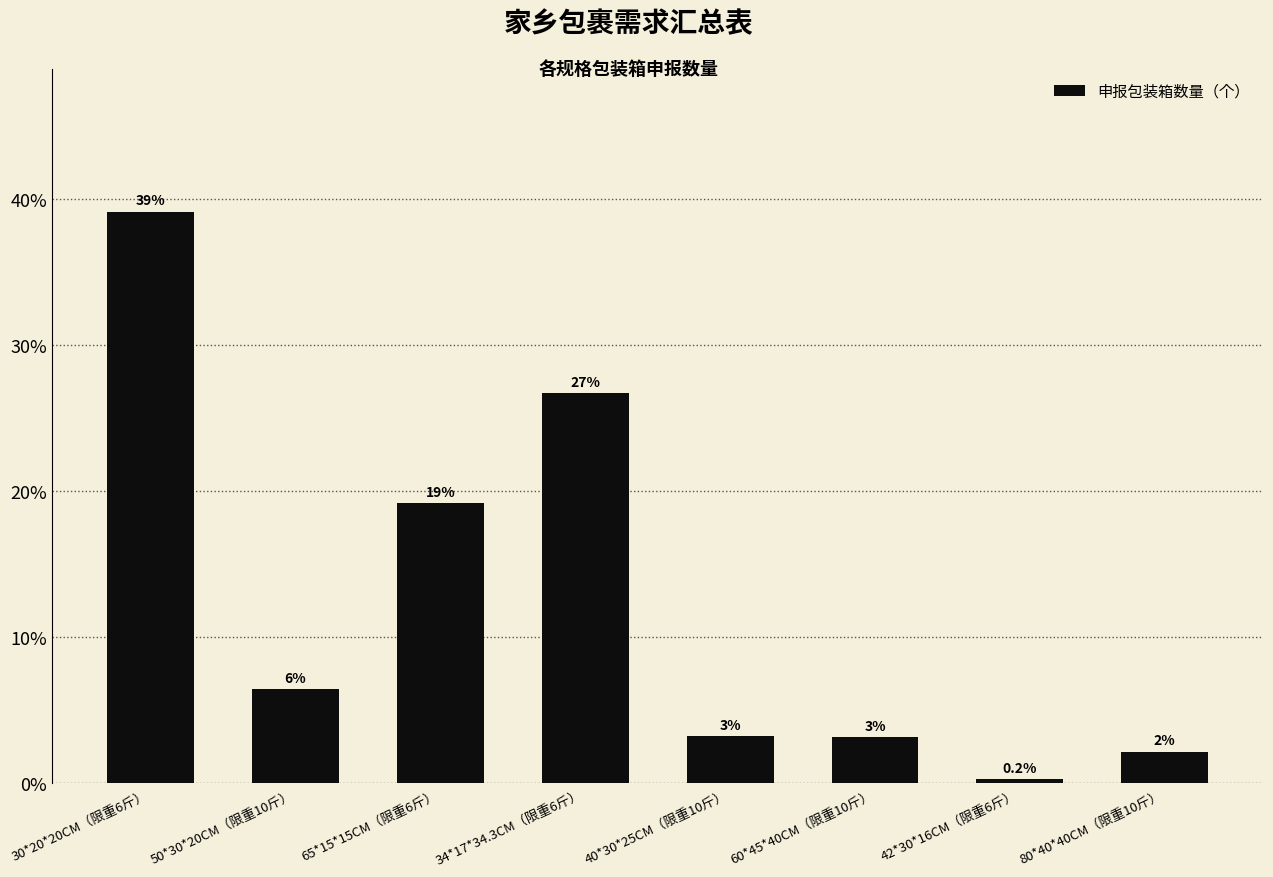

Does the chart contain stacked bars?

No